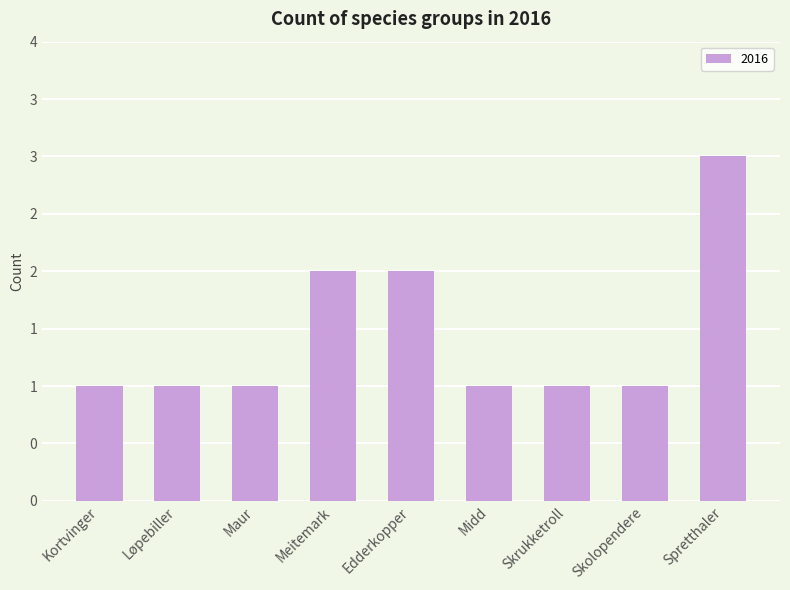

What is the sum of all values?

13